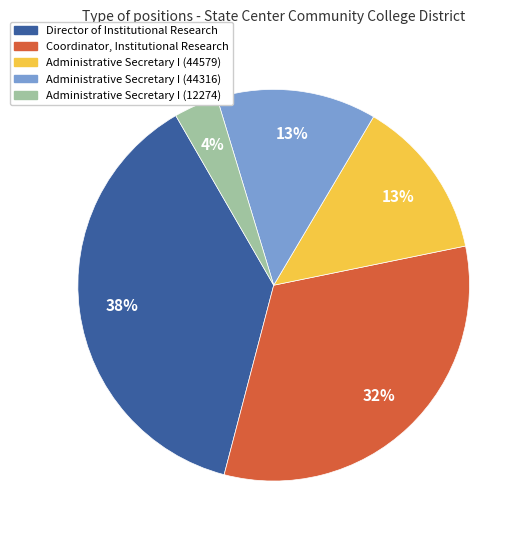

The Coordinator, Institutional Research slice represents 27% of the pie. True or false?

False